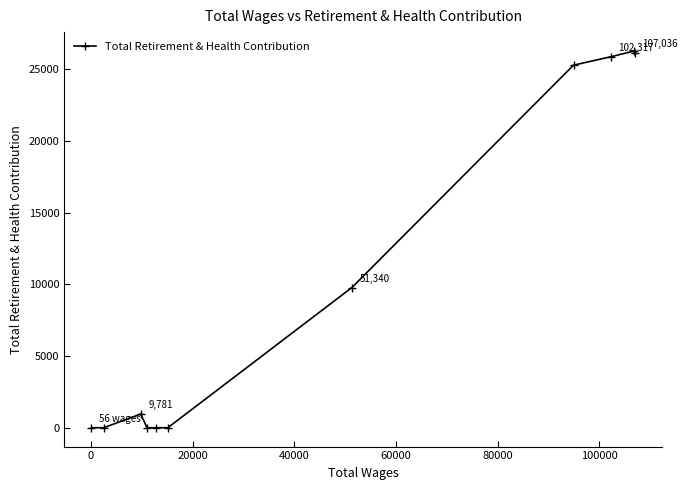

Count the number of categories in the chart.

11